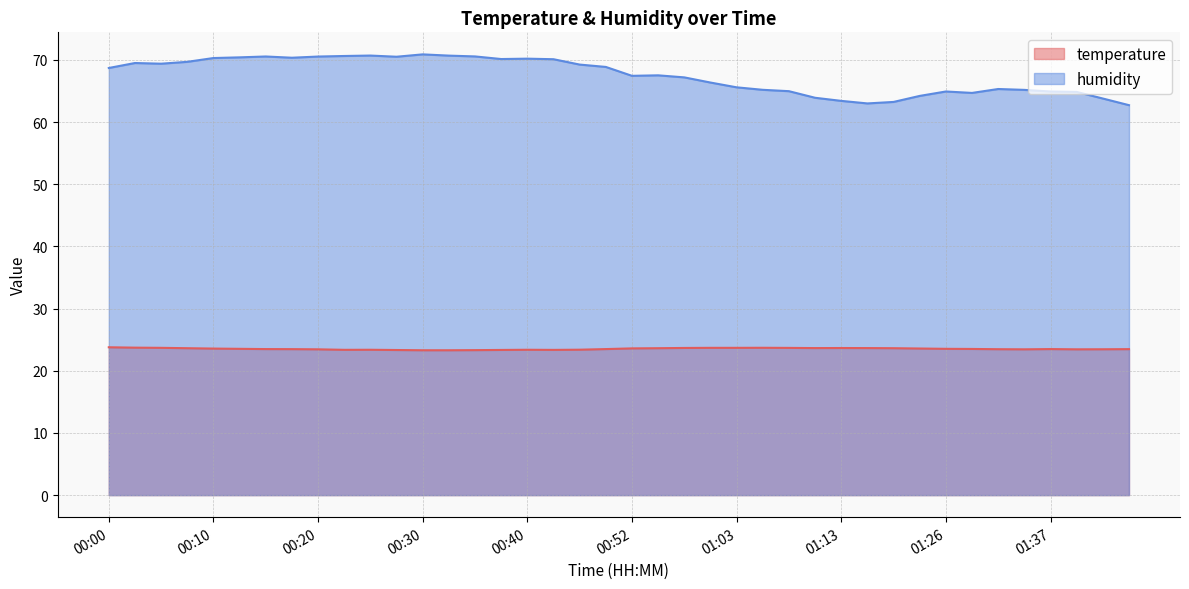

True or false: temperature and humidity intersect in this chart.

False